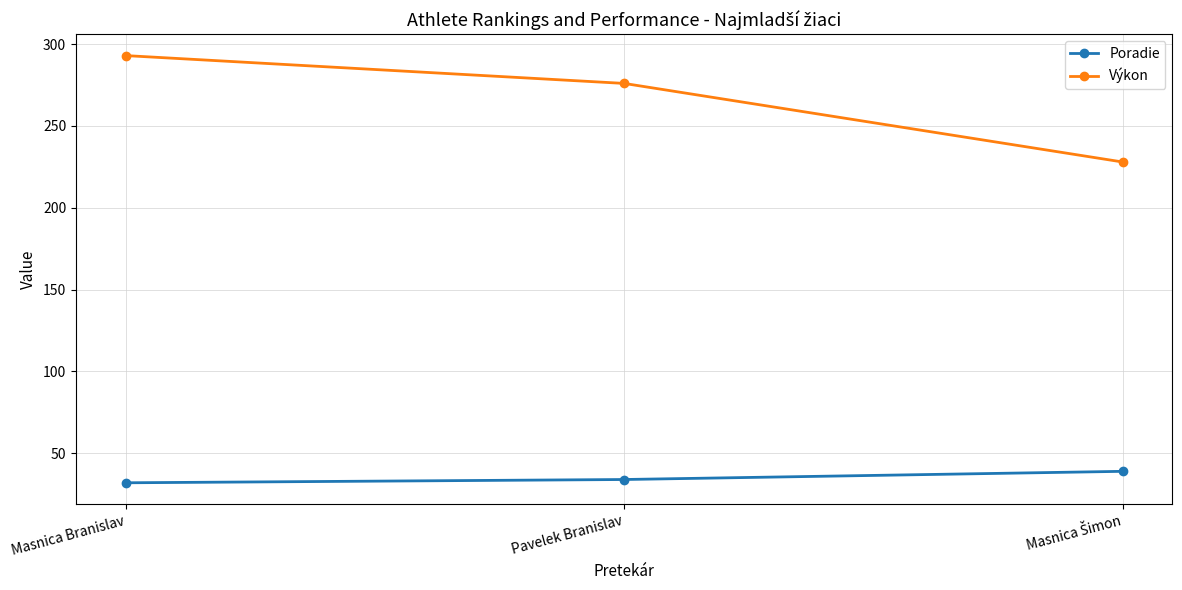

How many lines are shown in the chart?

2